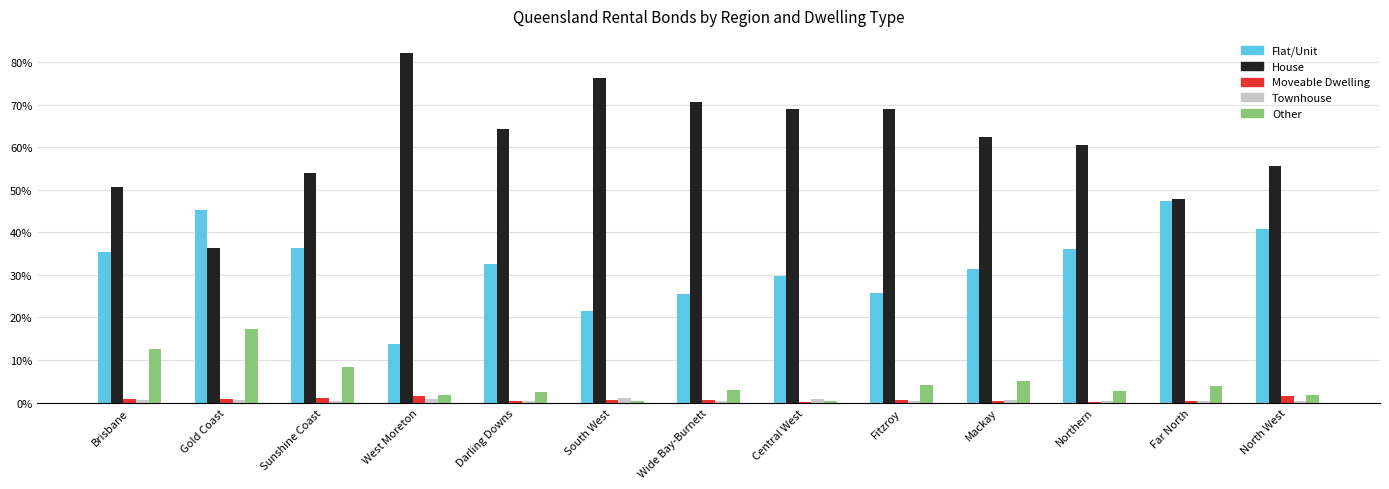

At how many categories does at least one series exceed 0?

13